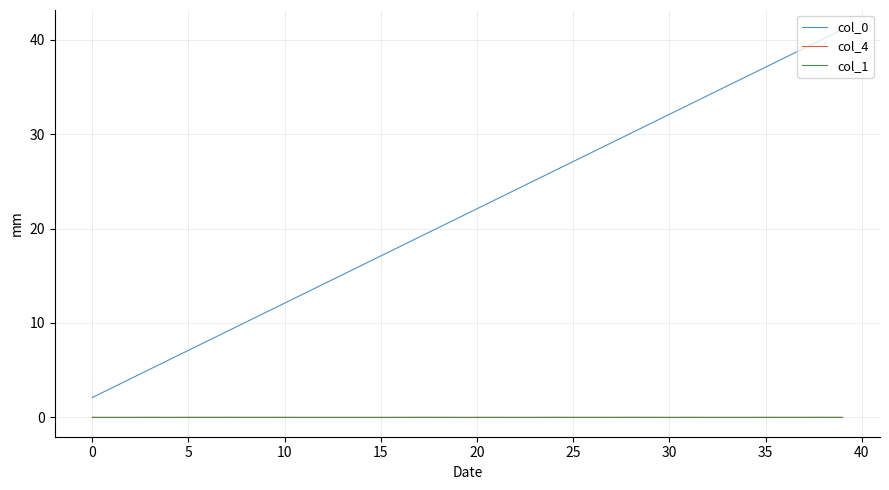

In col_4, how many points are lower than both neighbors (excluding endpoints)?

12